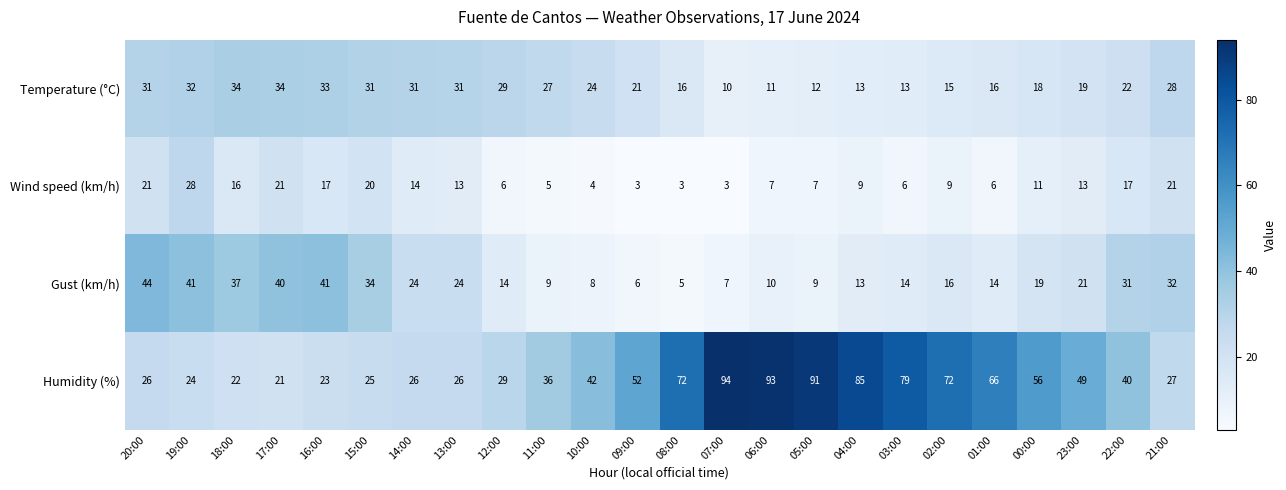

At which label does Wind speed (km/h) reach its peak?

19:00